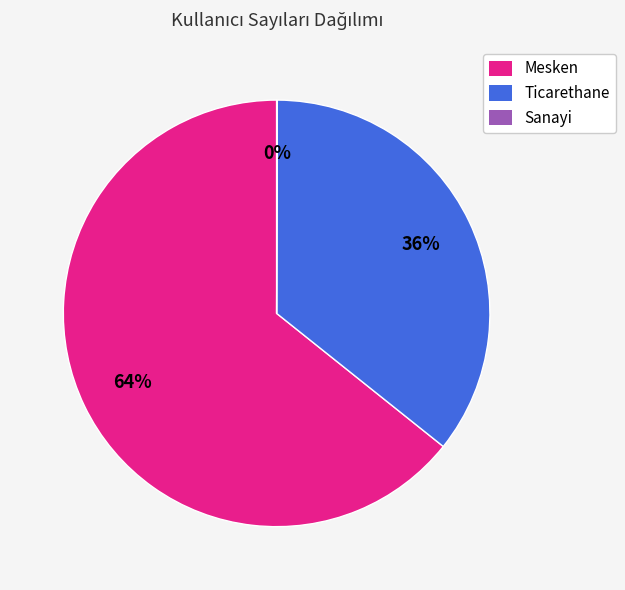

Between Mesken and Ticarethane, which is larger?

Mesken